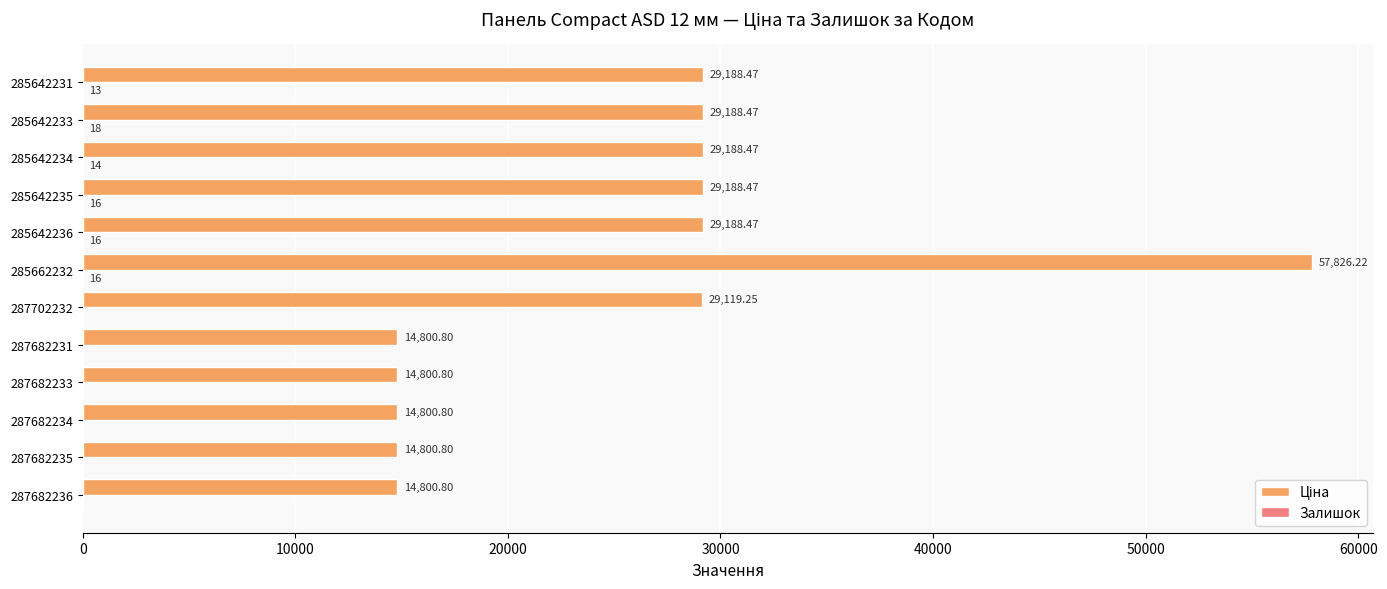

At which category is the sum across all series the highest?

285662232